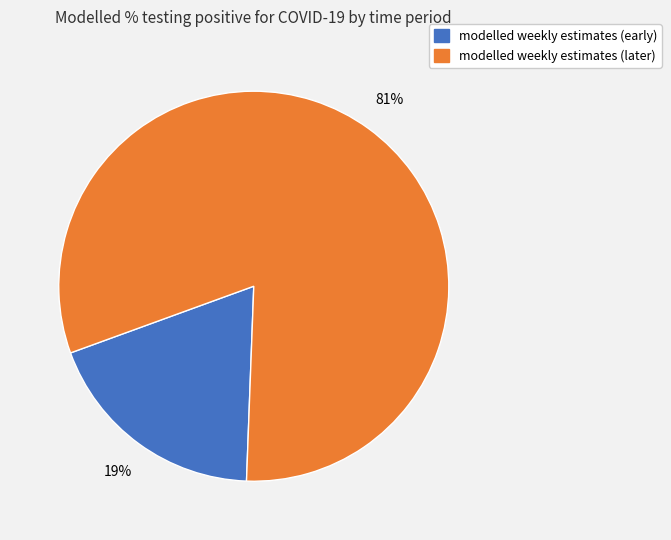

To the nearest percent, what is the difference between the largest and smallest slice percentages?

62%